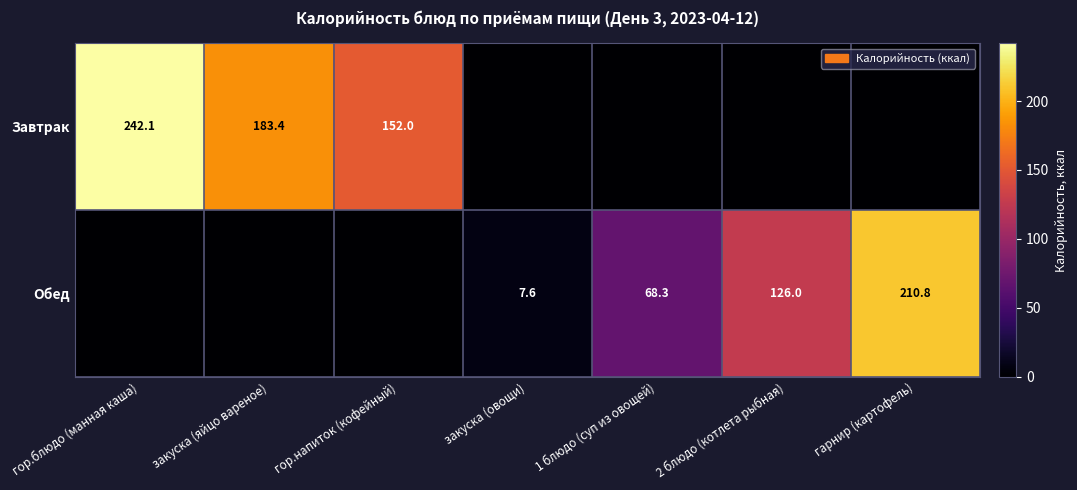

The value of Завтрак at закуска (яйцо вареное) is 183.4. True or false?

True